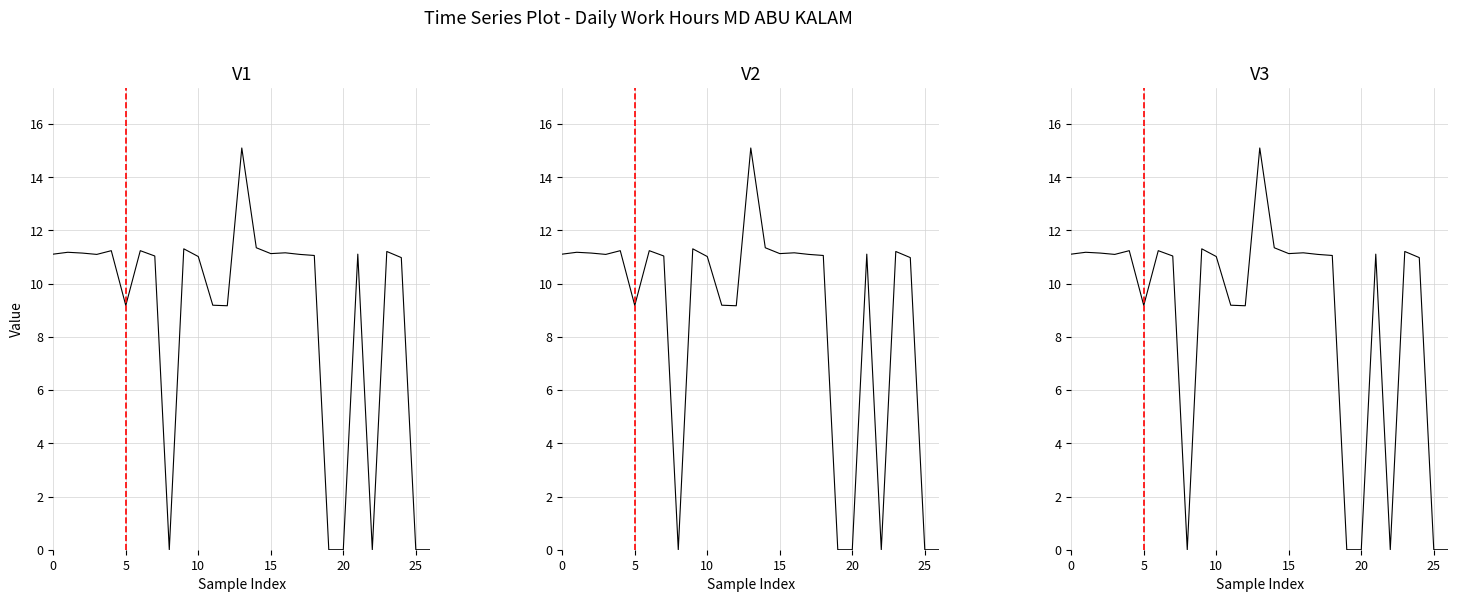

Which series has the largest total across all categories?

V1